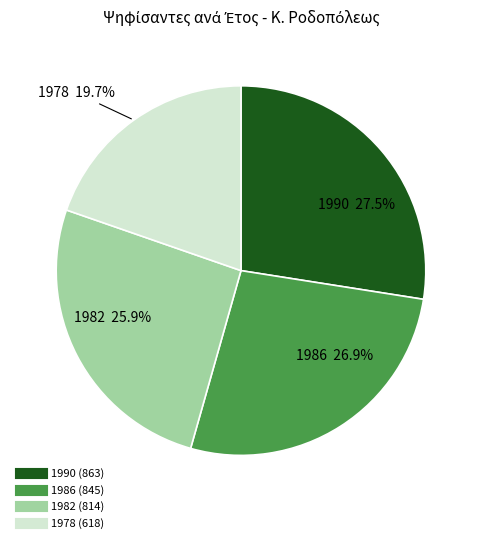

True or false: 1986 accounts for 41% of the total.

False